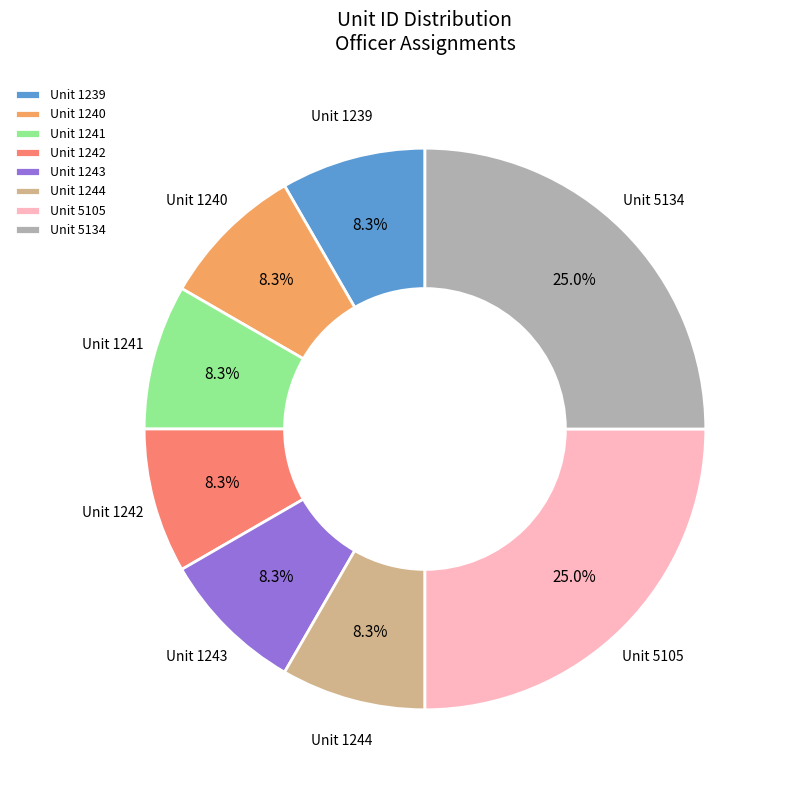

Is there any slice that represents more than half of the pie?

No